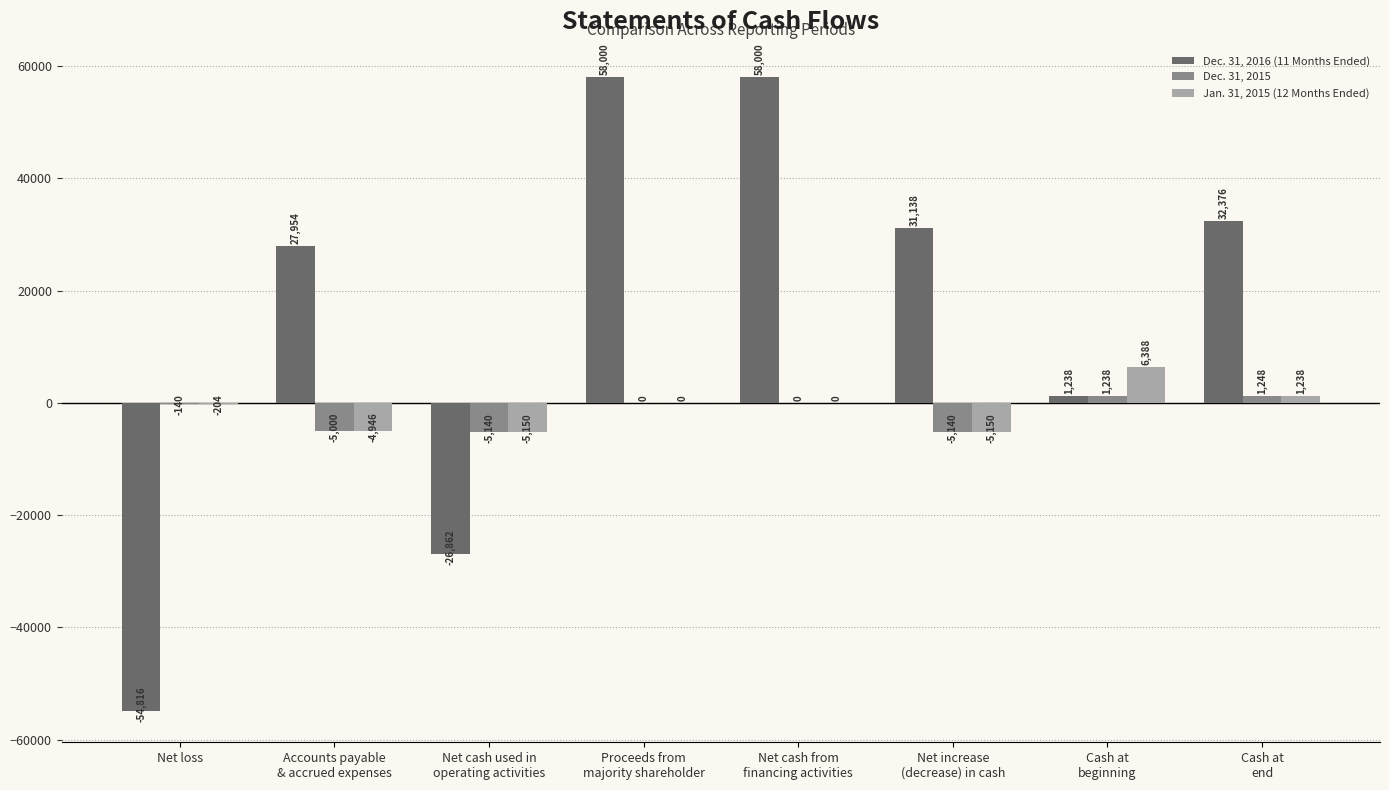

The Jan. 31, 2015 (12 Months Ended) series shows -204 at Net loss. True or false?

True